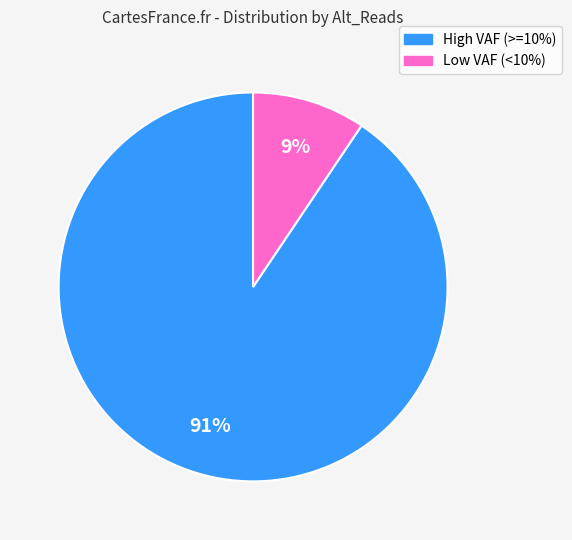

Is there any slice that represents more than half of the pie?

Yes